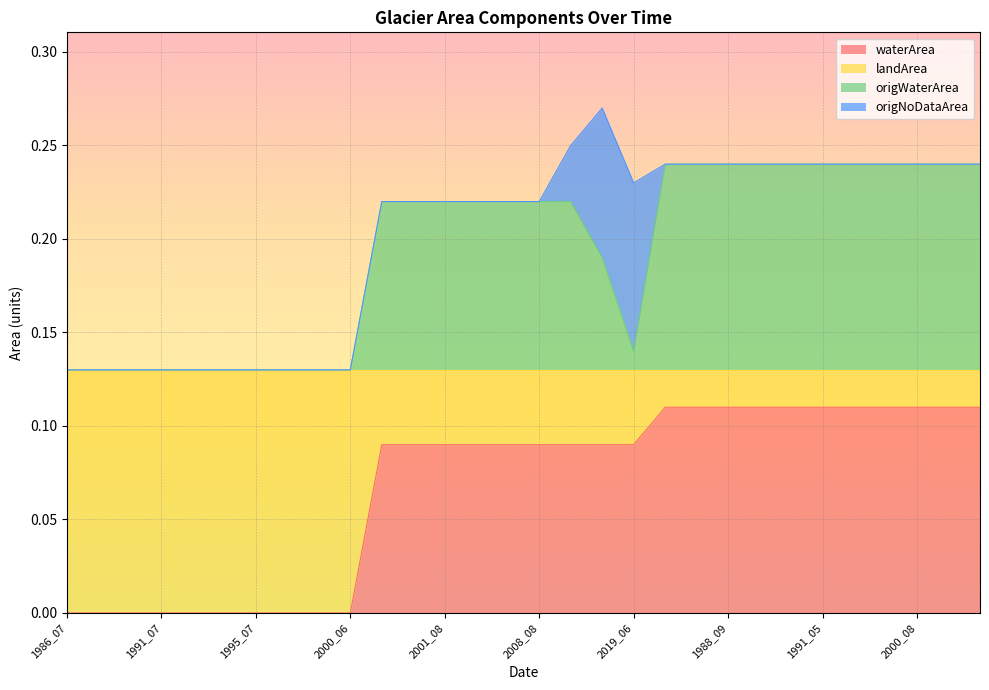

Is the value of origWaterArea at 2000_08 greater than the value of waterArea at 1994_08?

Yes